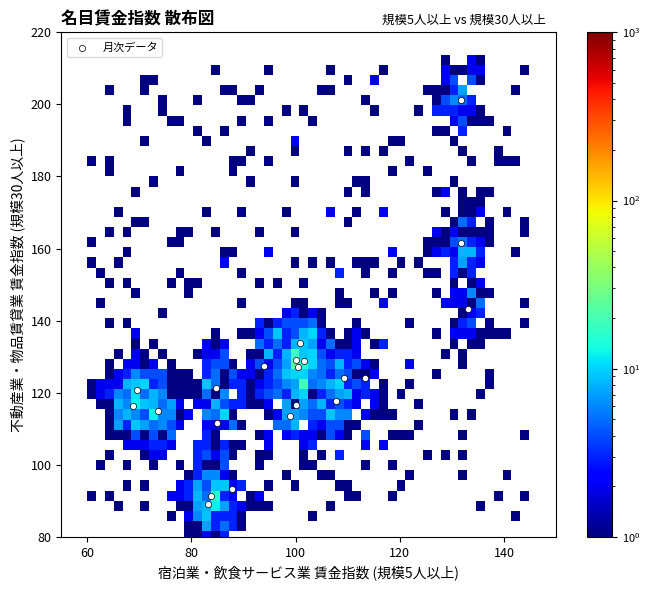

What Y value in the scatter plot is closest to 145?

143.3